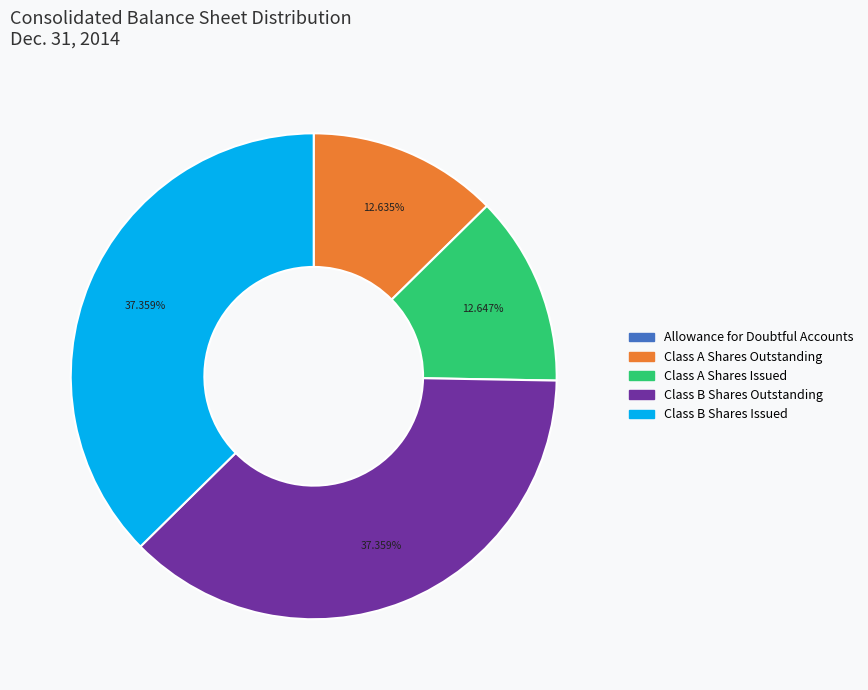

Does any single category account for the majority?

No